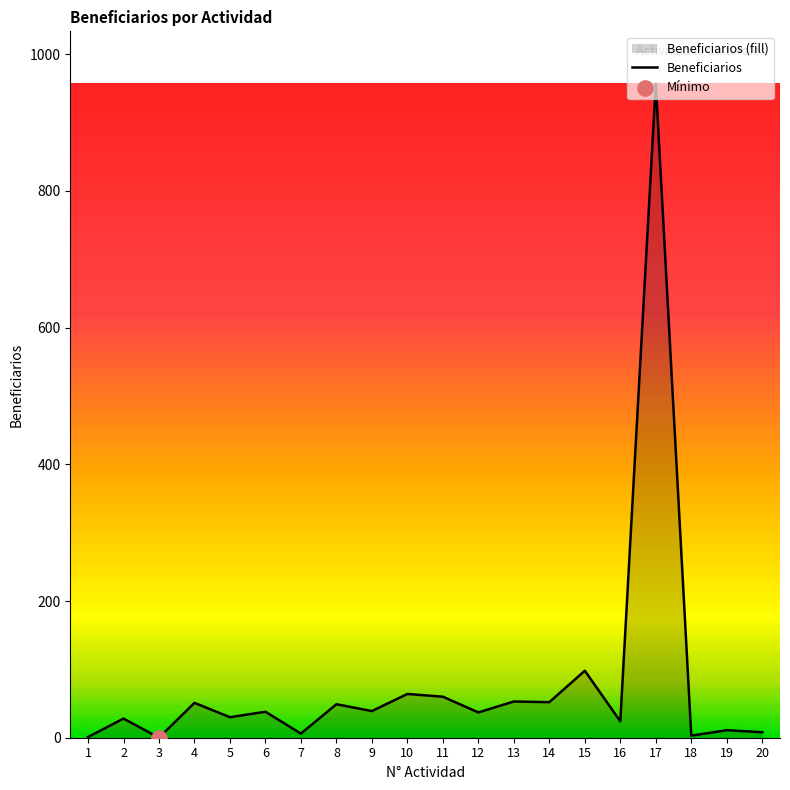

What is the ratio of the value at 8 to the value at 9?

1.3